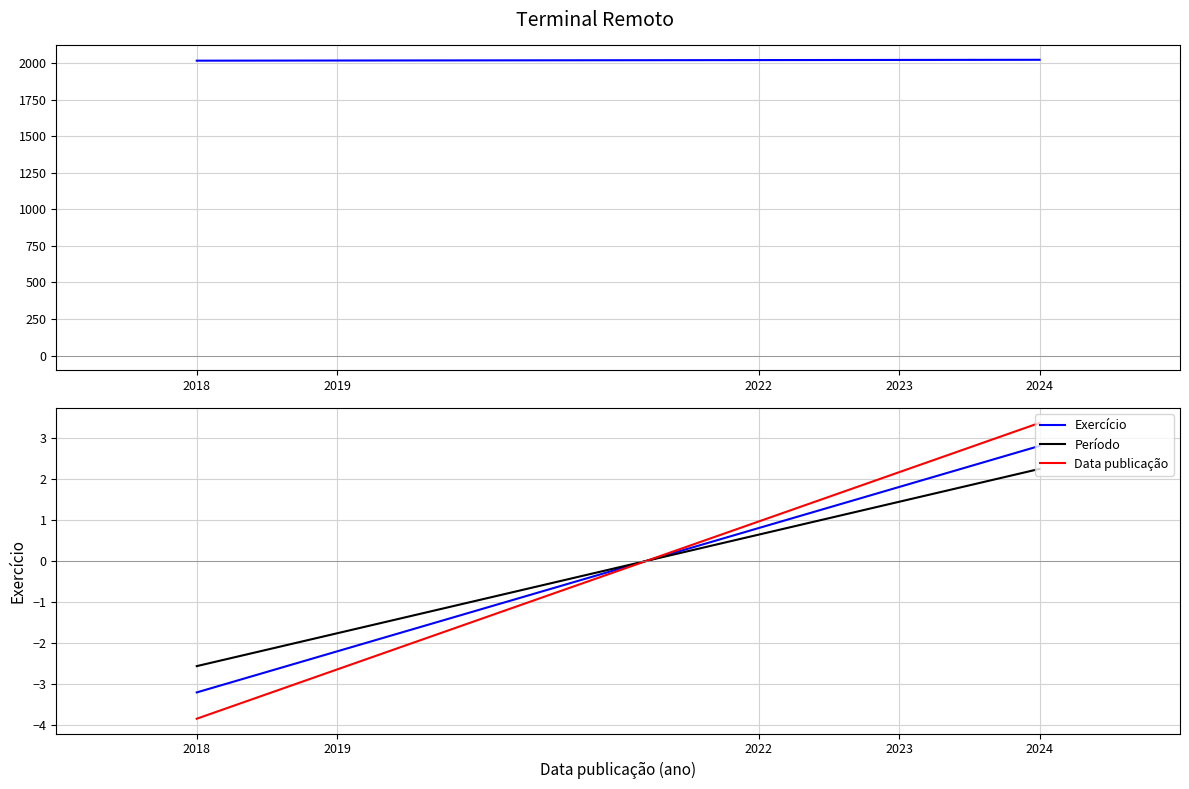

What is the lowest value of the Exercício series?

-3.2